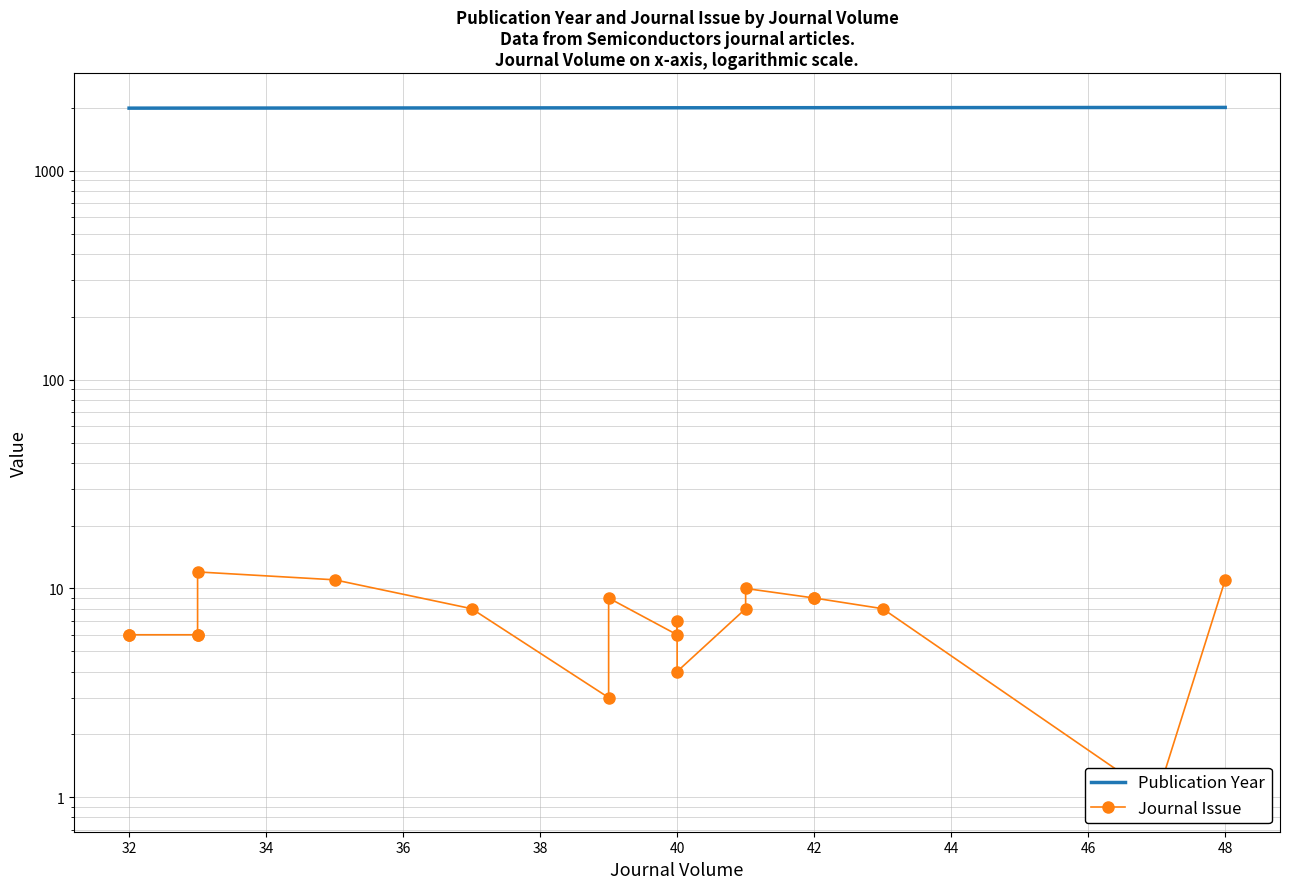

Which series changed the most between 30 and 46?

Publication Year